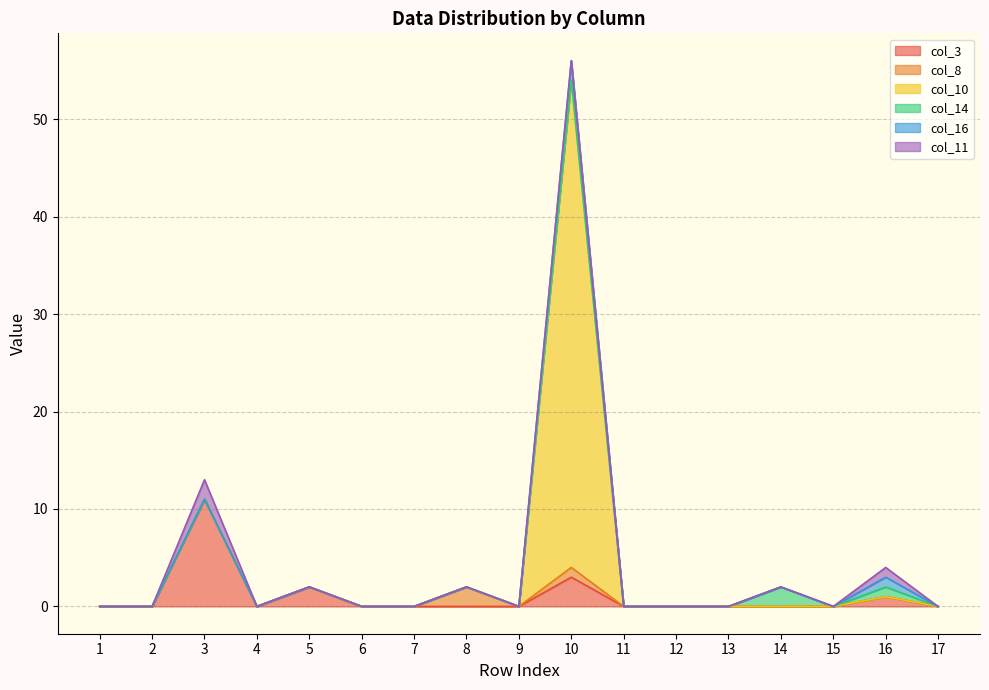

The value of col_8 at 8 is 2. True or false?

True